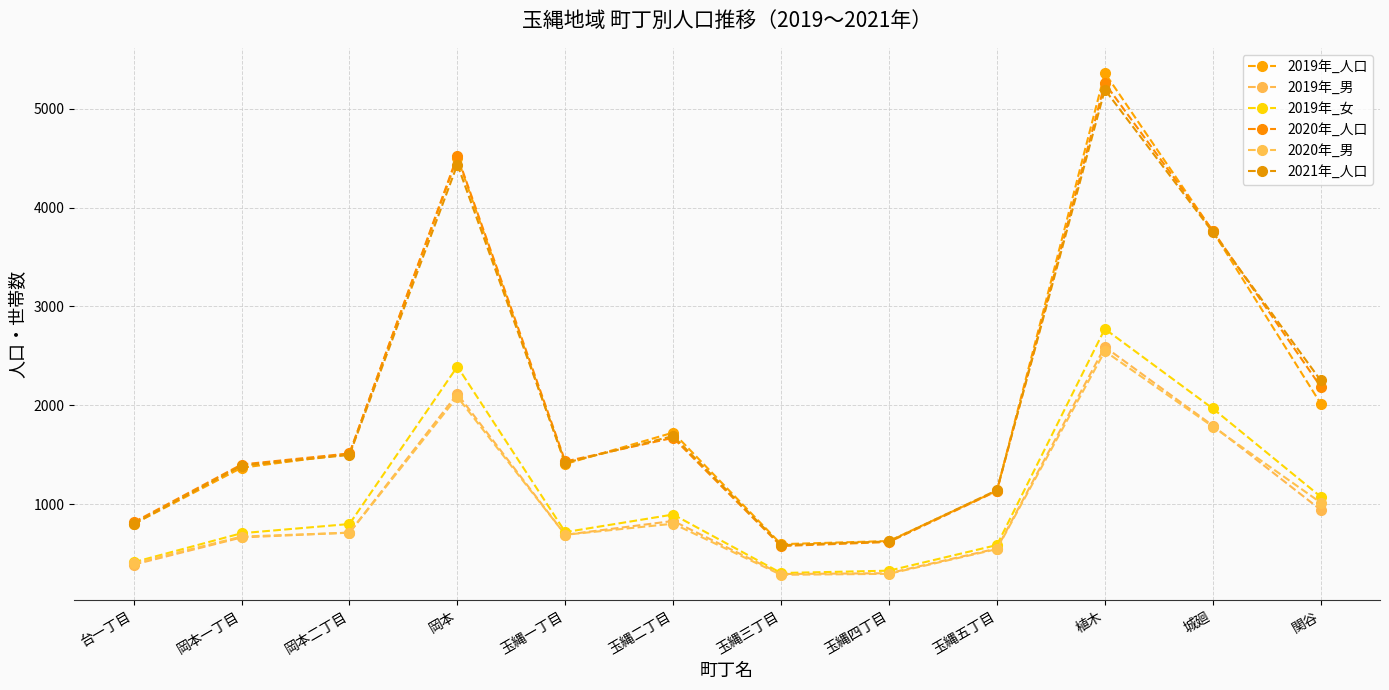

Where is 2019年_人口 nearest to the value 2978?

城廻